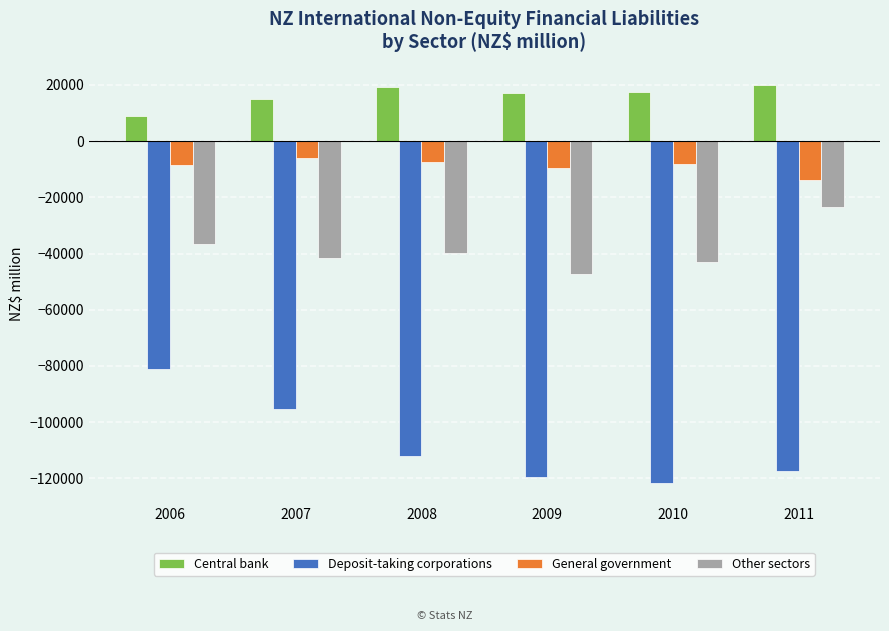

What is the minimum value shown in the chart?

-121682